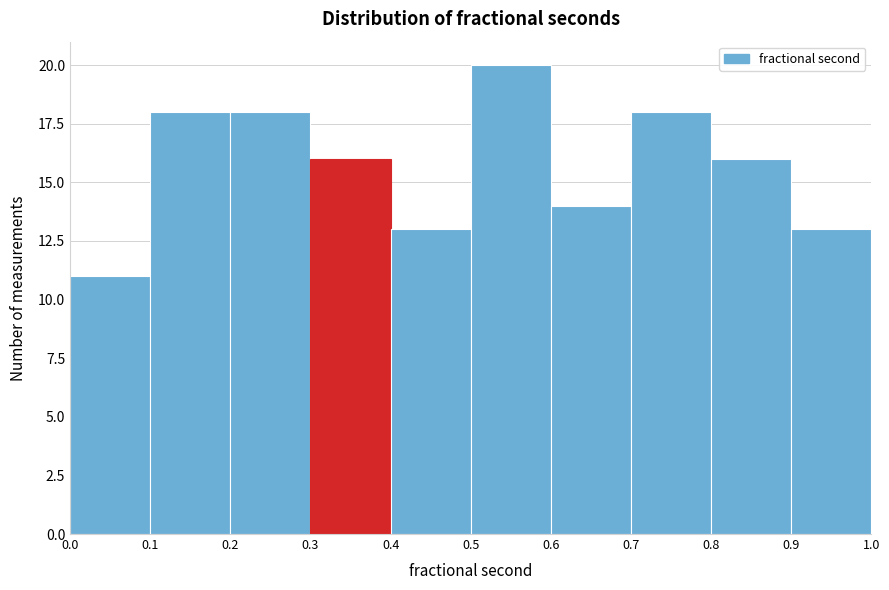

Reading left to right, transcribe this chart: for each bar, give the range it covers on the x-axis and its height. The values are not printed on the chart, so give them approximately, as read against the axis.

0.0 to 0.1: 11
0.1 to 0.2: 18
0.2 to 0.3: 18
0.3 to 0.4: 16
0.4 to 0.5: 13
0.5 to 0.6: 20
0.6 to 0.7: 14
0.7 to 0.8: 18
0.8 to 0.9: 16
0.9 to 1.0: 13